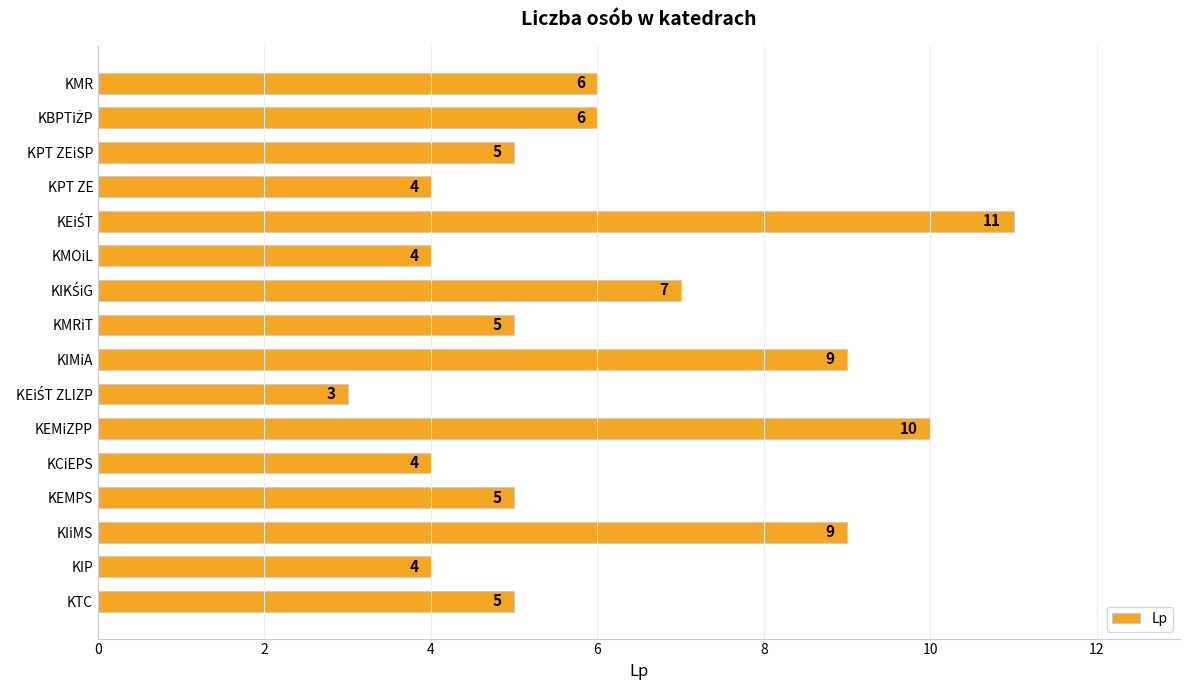

Reading bottom to top, extract all data points from this chart.

5	4	9	5	4	10	3	9	5	7	4	11	4	5	6	6